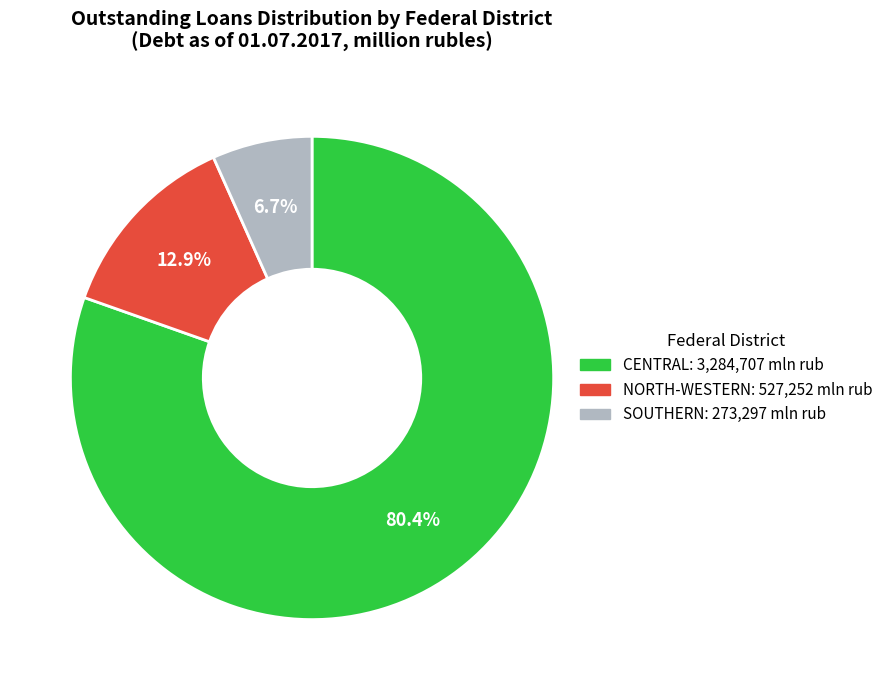

What is the total percentage of SOUTHERN: 273,297 mln rub and CENTRAL: 3,284,707 mln rub?

87.1%